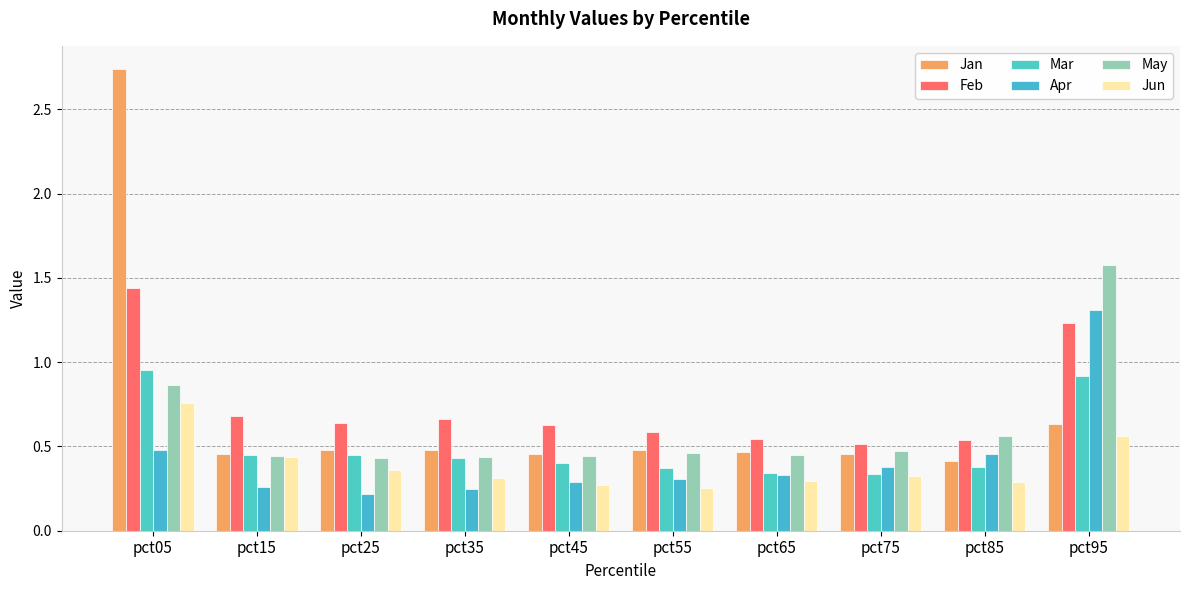

True or false: Apr has a value of 1.3 at pct95.

True